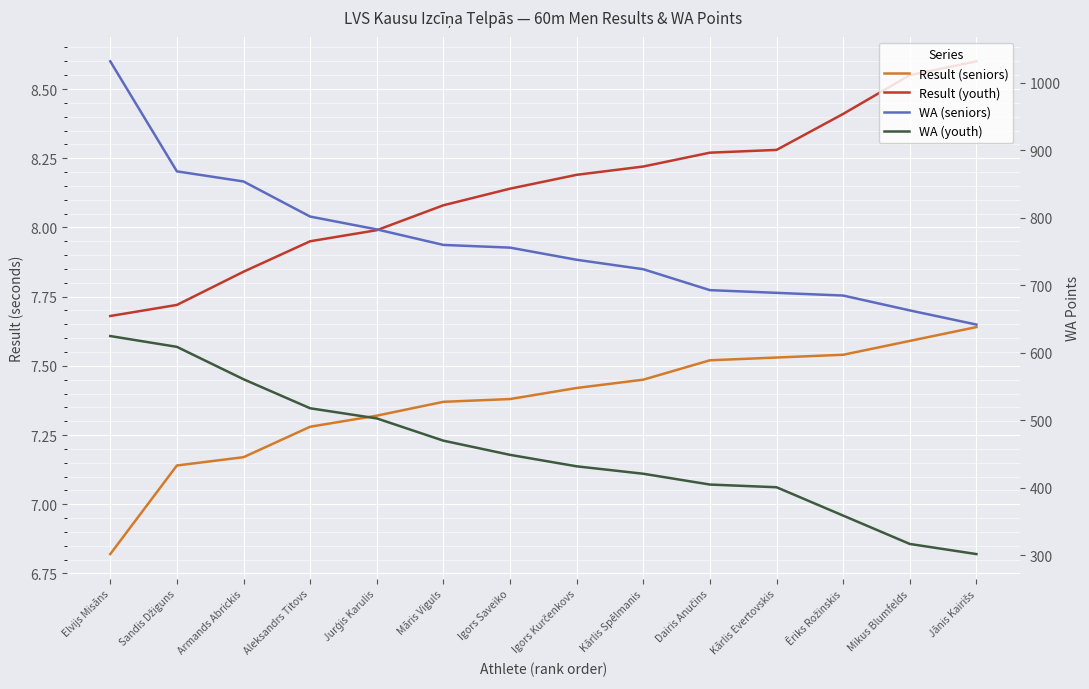

List the series in order of their peak value, highest first.

WA (seniors), WA (youth), Result (youth), Result (seniors)